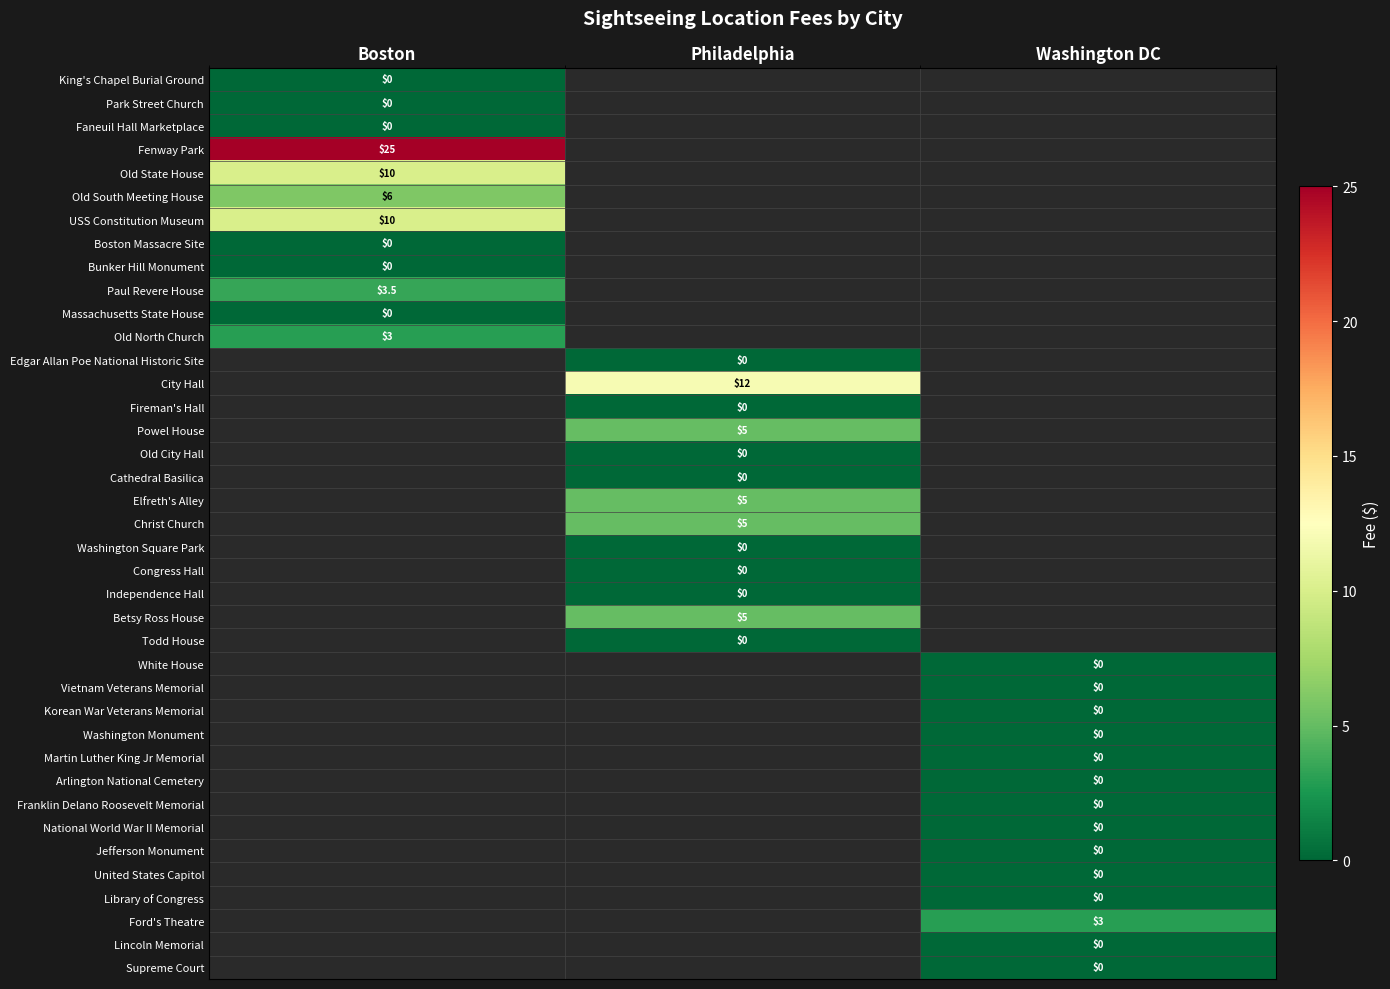

The Old North Church series shows 0.6 at Boston. True or false?

False